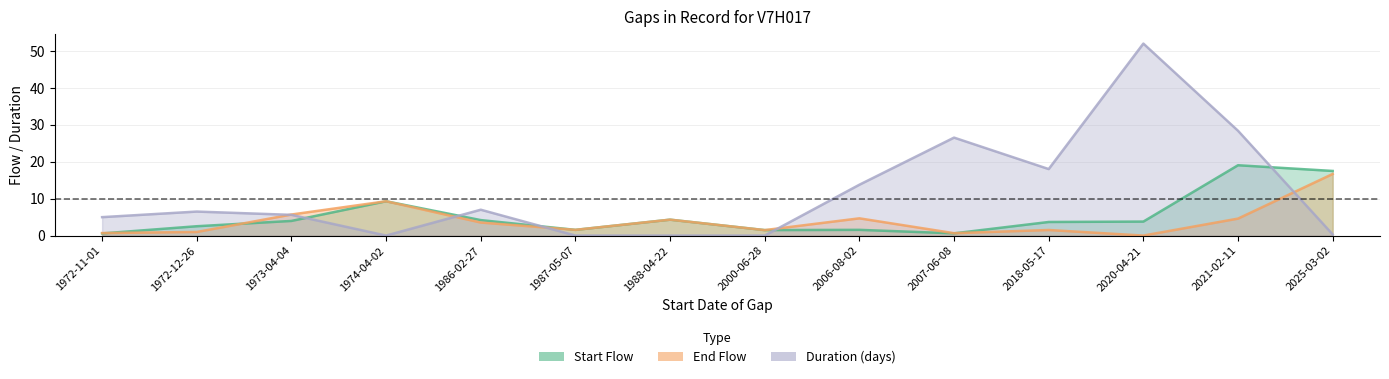

List the series in order of their peak value, highest first.

Duration, Start Flow, End Flow